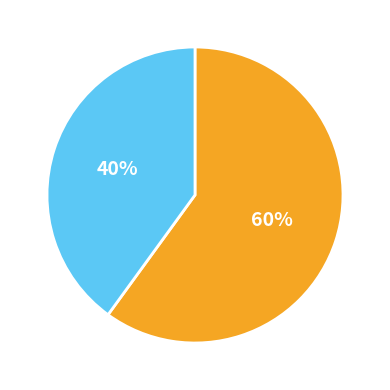

To the nearest percent, what is the difference between the largest and smallest slice percentages?

20%